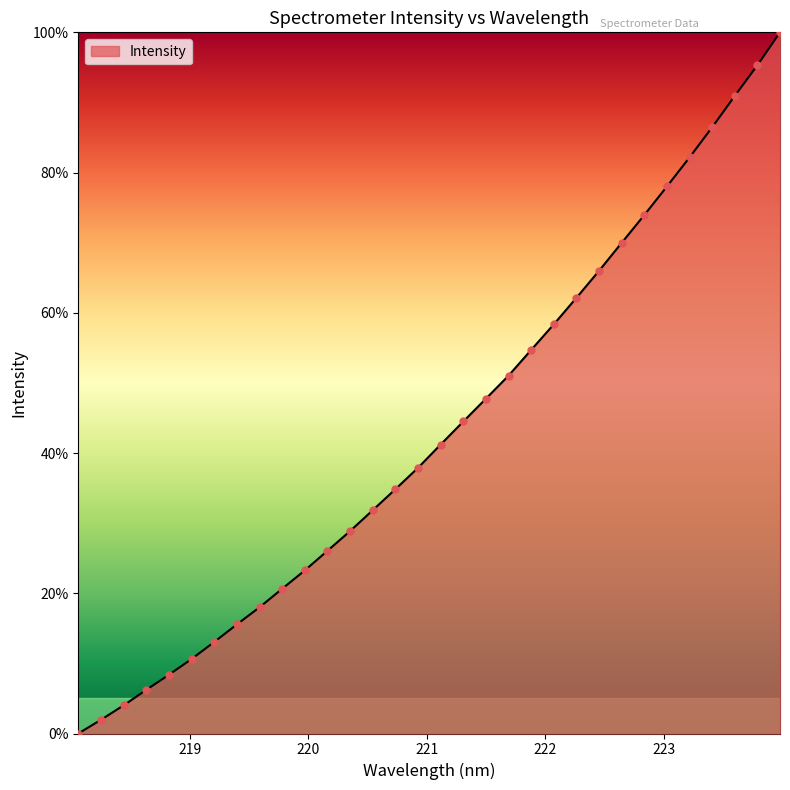

What is the difference between the maximum and minimum values?

100.0